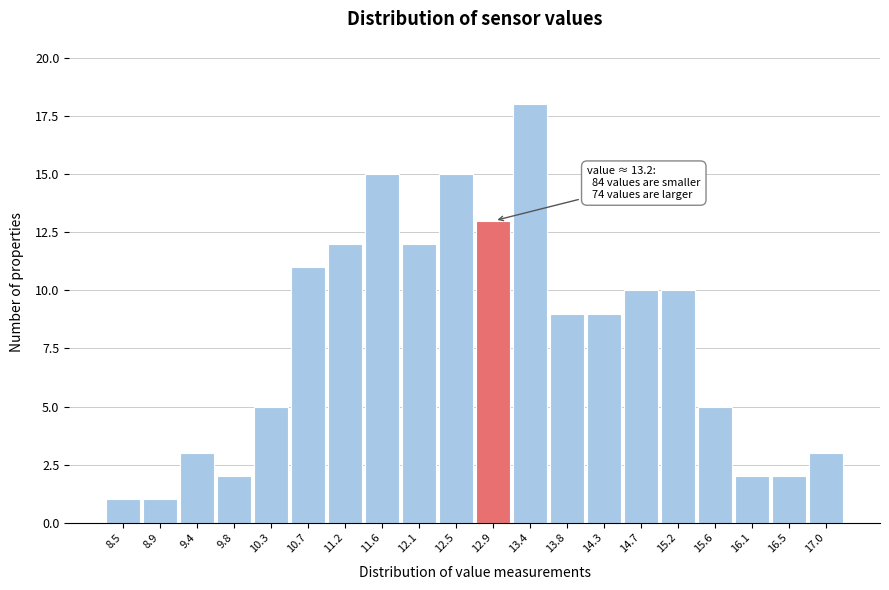

Reading left to right, list all the values displayed in this chart.

1	1	3	2	5	11	12	15	12	15	13	18	9	9	10	10	5	2	2	3